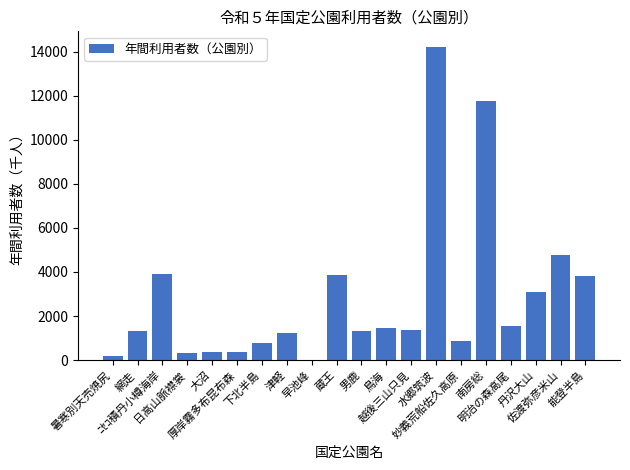

What is the maximum value shown in the chart?

14208